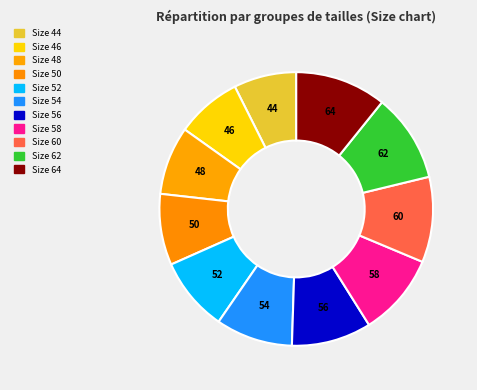

Approximately how many times larger is the value at 44 compared to 64?

0.7